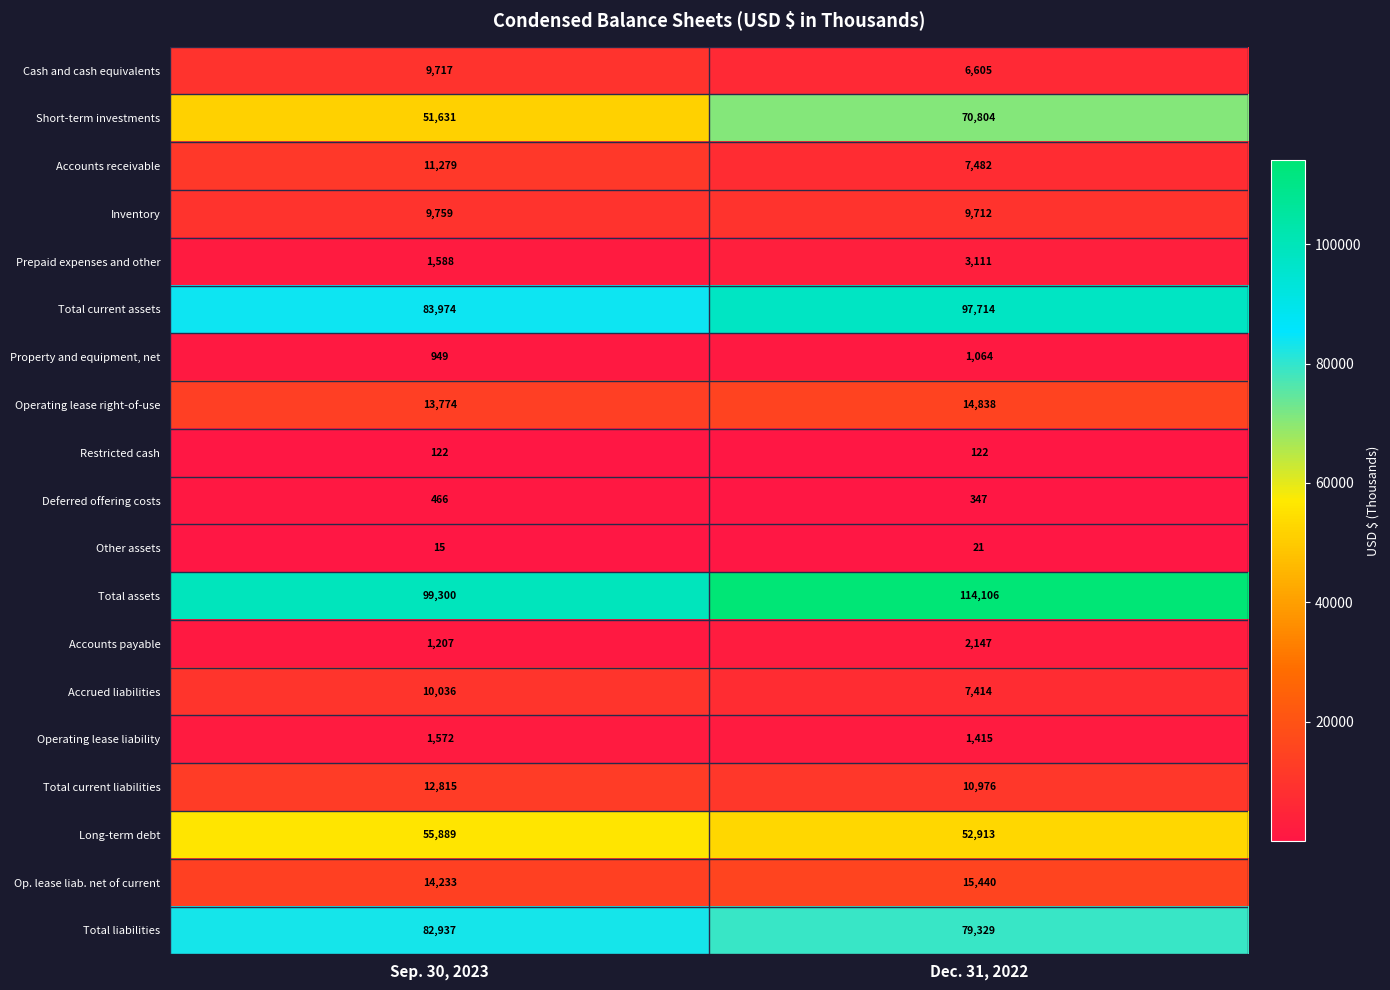

How many data points does each series have?

2